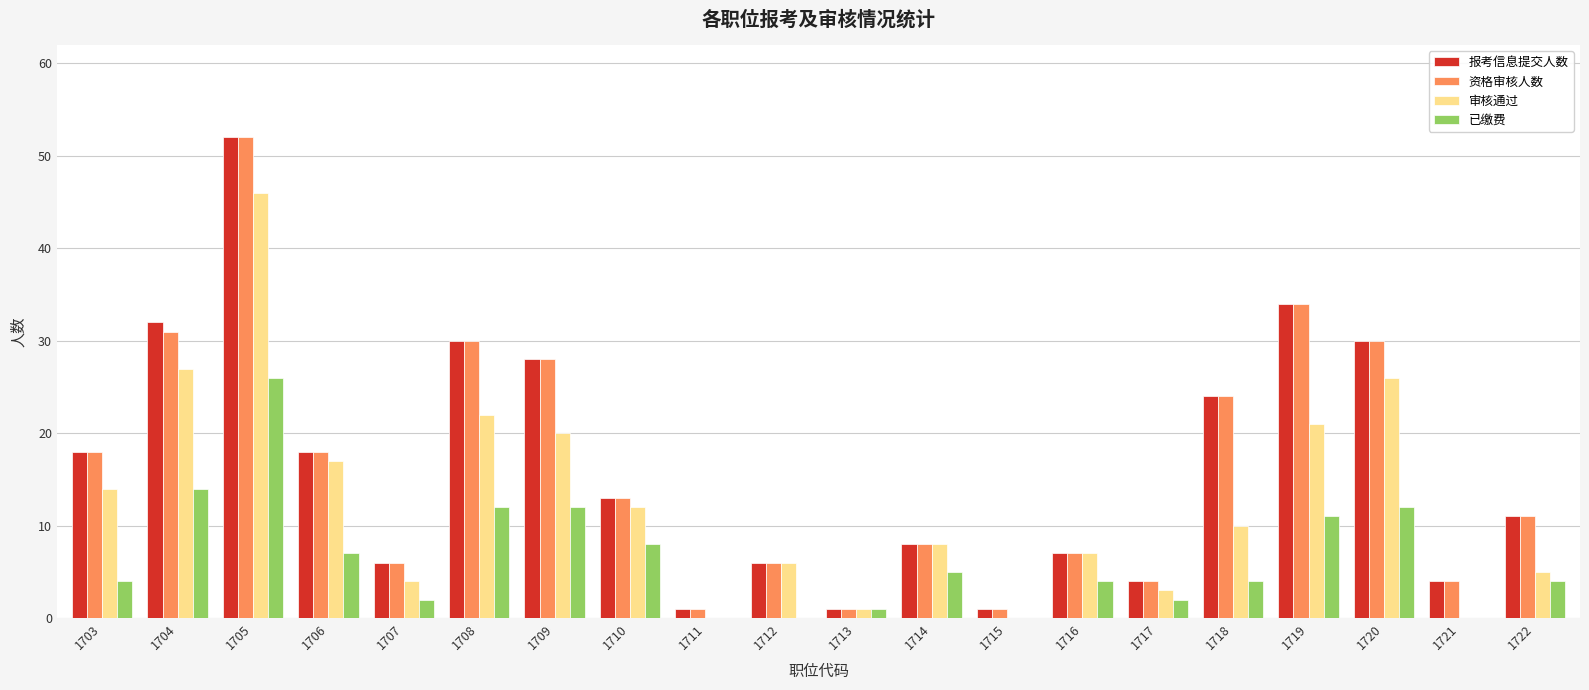

At which category is the sum across all series the highest?

1705